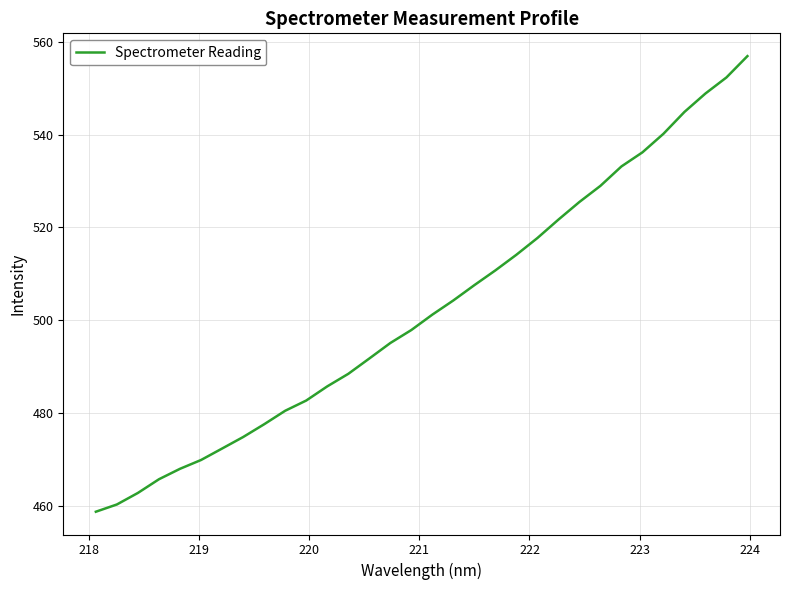

What is the difference between the maximum and minimum values?

98.3